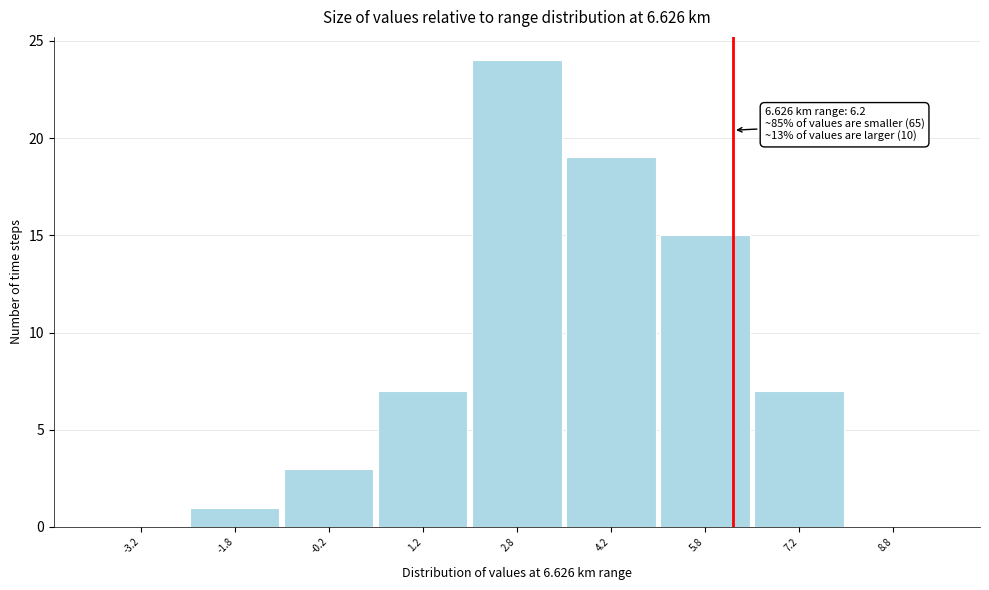

Over which range of the x-axis is the bar tallest?

2.0 to 3.5